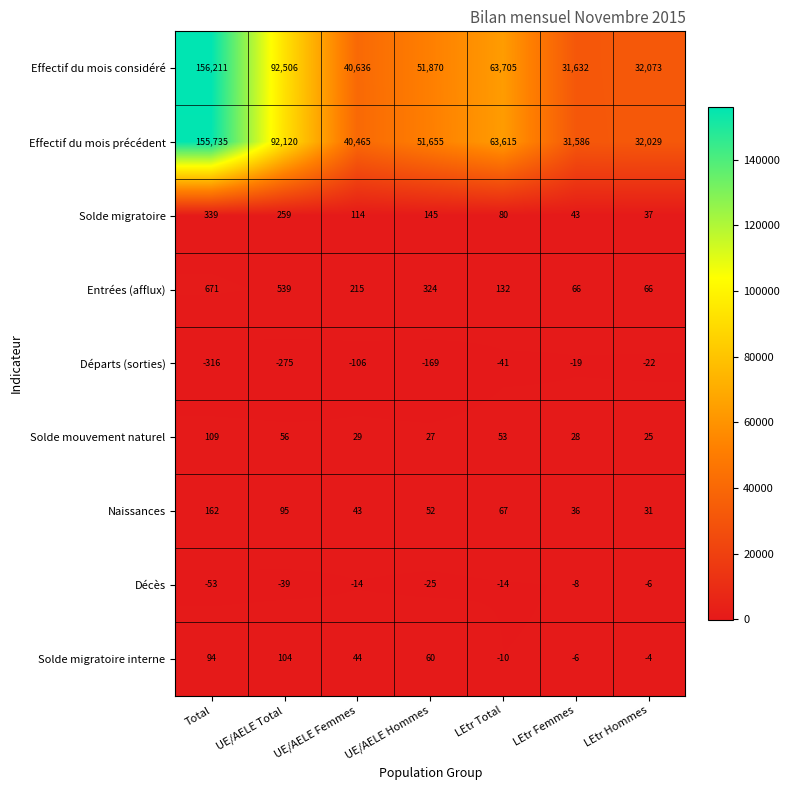

What is the sum of the Entrées (afflux) values at UE/AELE Femmes and LEtr Hommes?

281